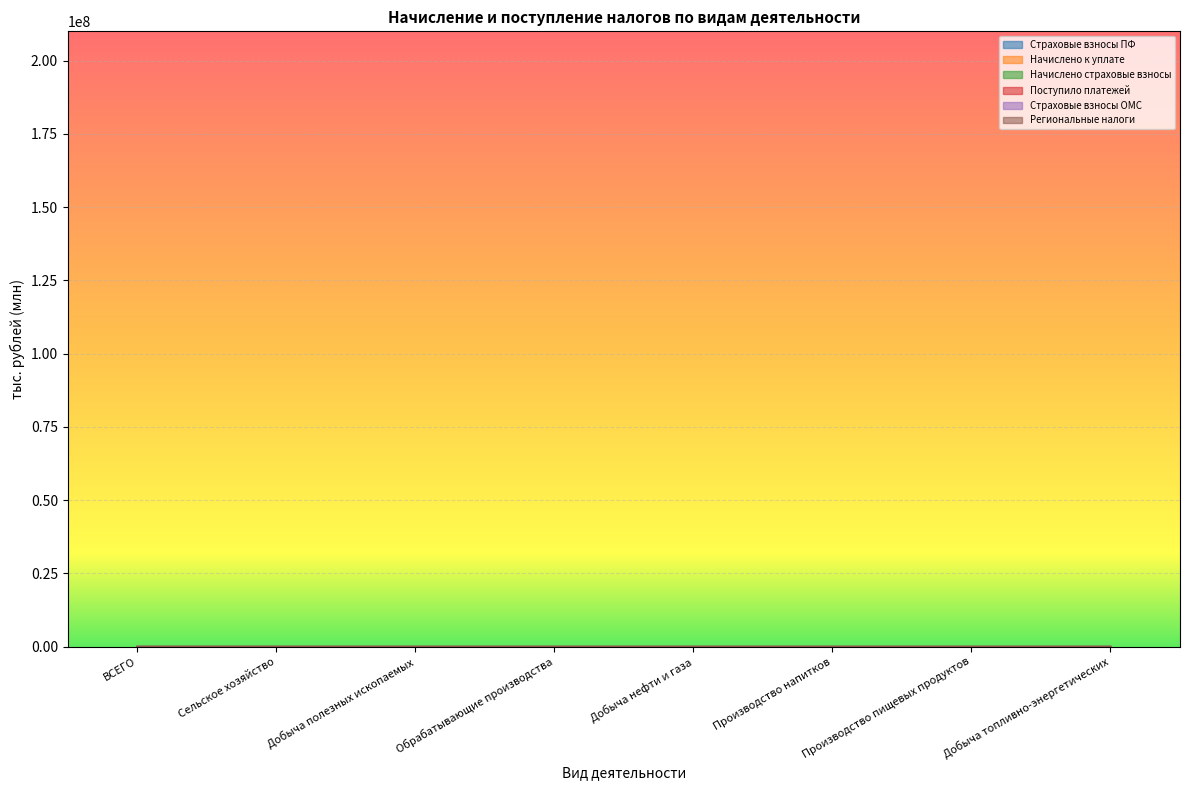

What is the highest value of the Региональные налоги series?

557.9